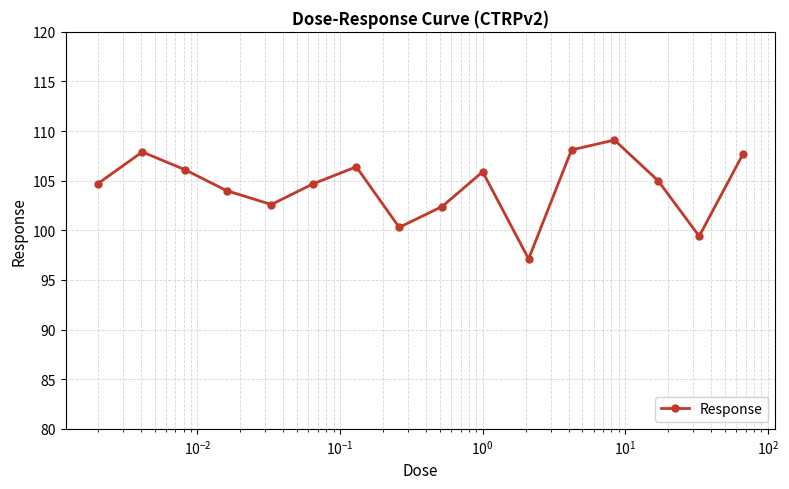

What is the value of the 12th point from the left?

108.1